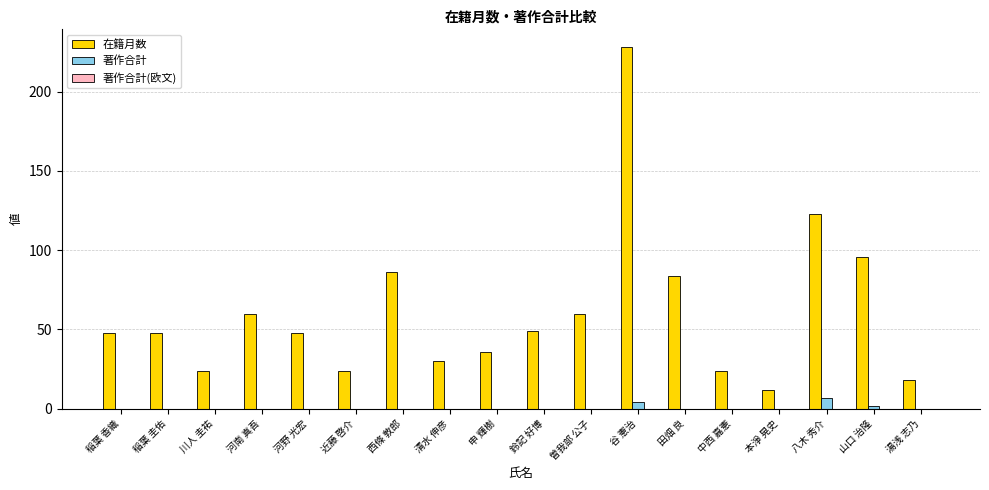

Which series changed the most between 河南 真吾 and 近藤 啓介?

在籍月数